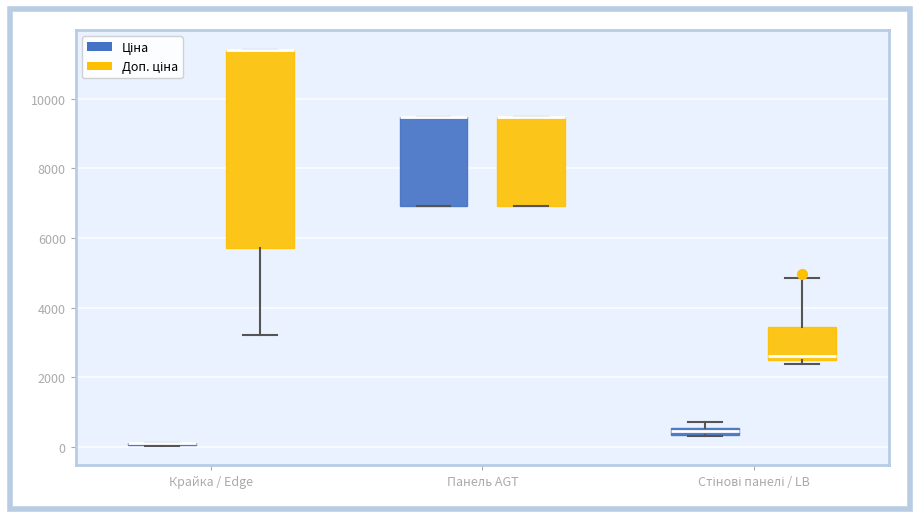

Where is the lower edge of the box for Панель AGT (Ціна) on the y-axis? The values are not printed on the chart, so give them approximately, as read against the axis.

7000